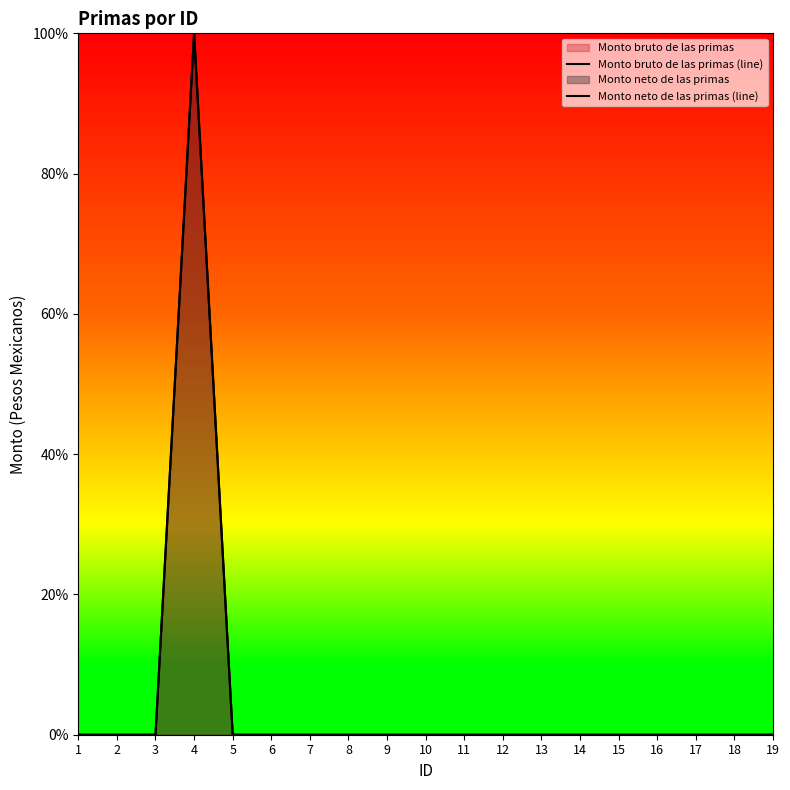

True or false: Monto neto de las primas (line) has more than 0 points higher than both neighbors.

True